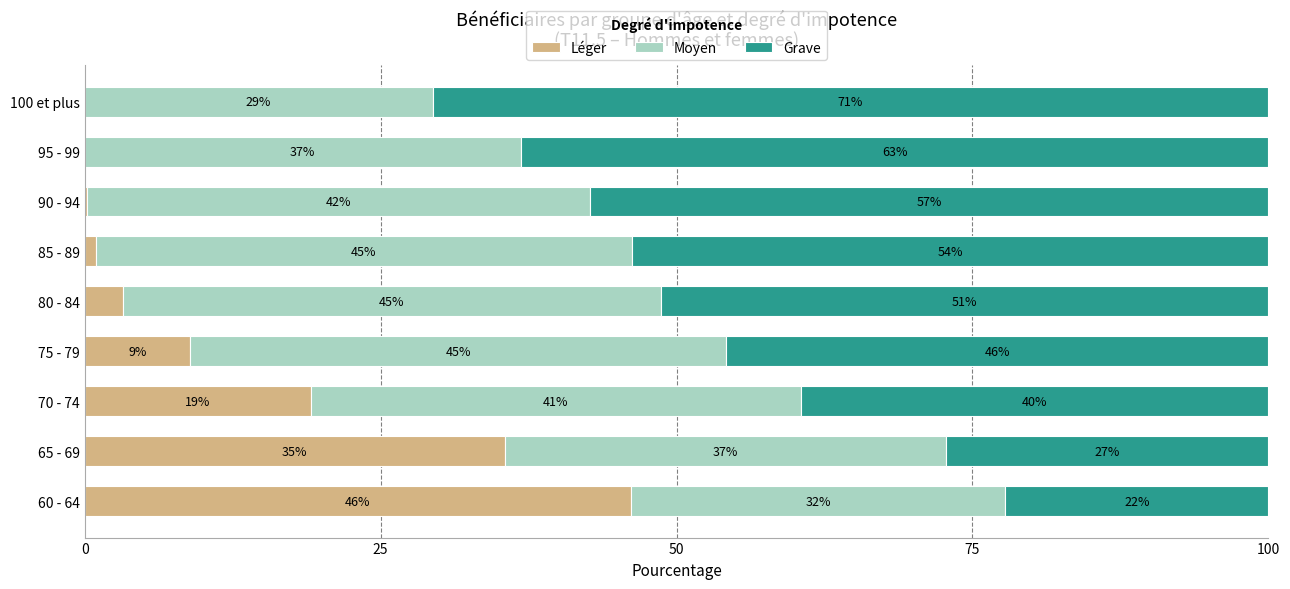

What is the value of the Léger bar at the 4th from the left?

8.9